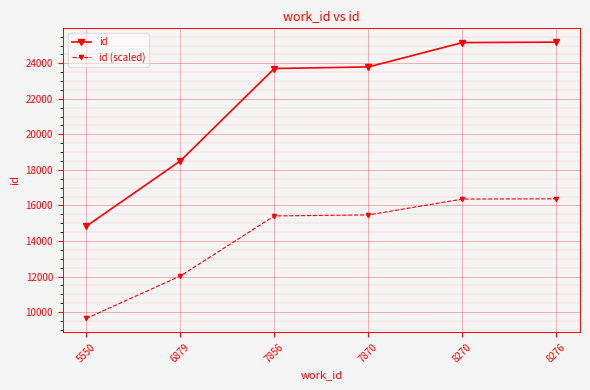

The id series shows 23794.0 at 7870. True or false?

True